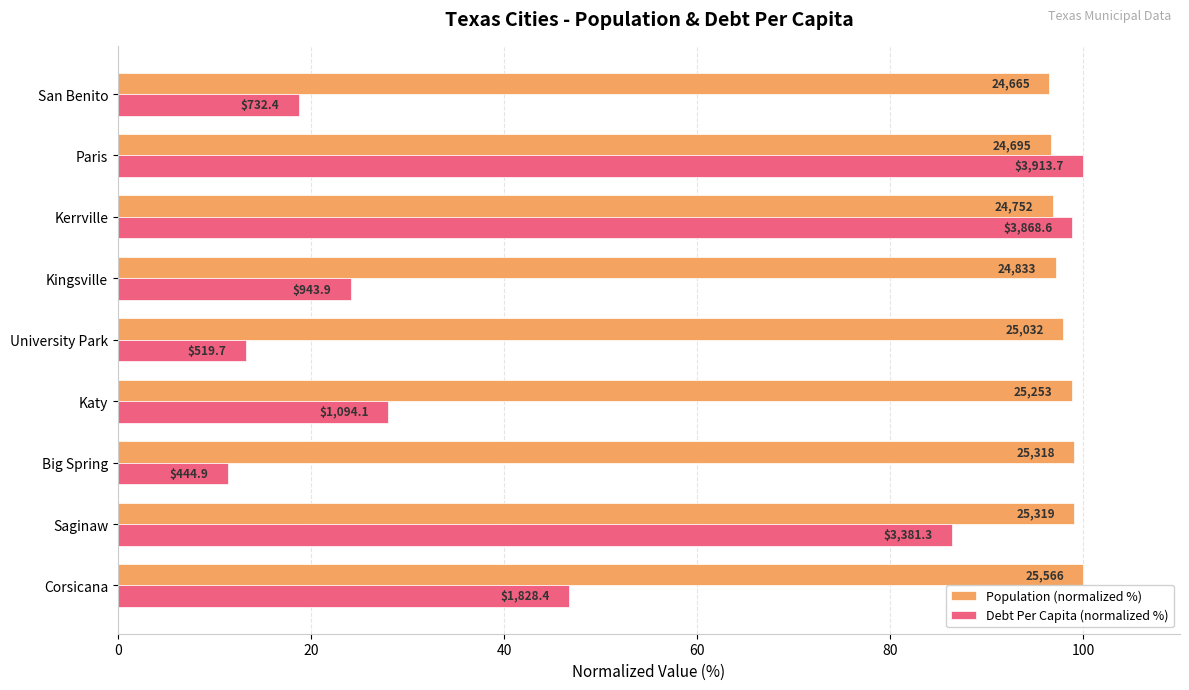

What are all the series names shown in the legend?

Population (normalized %), Debt Per Capita (normalized %)